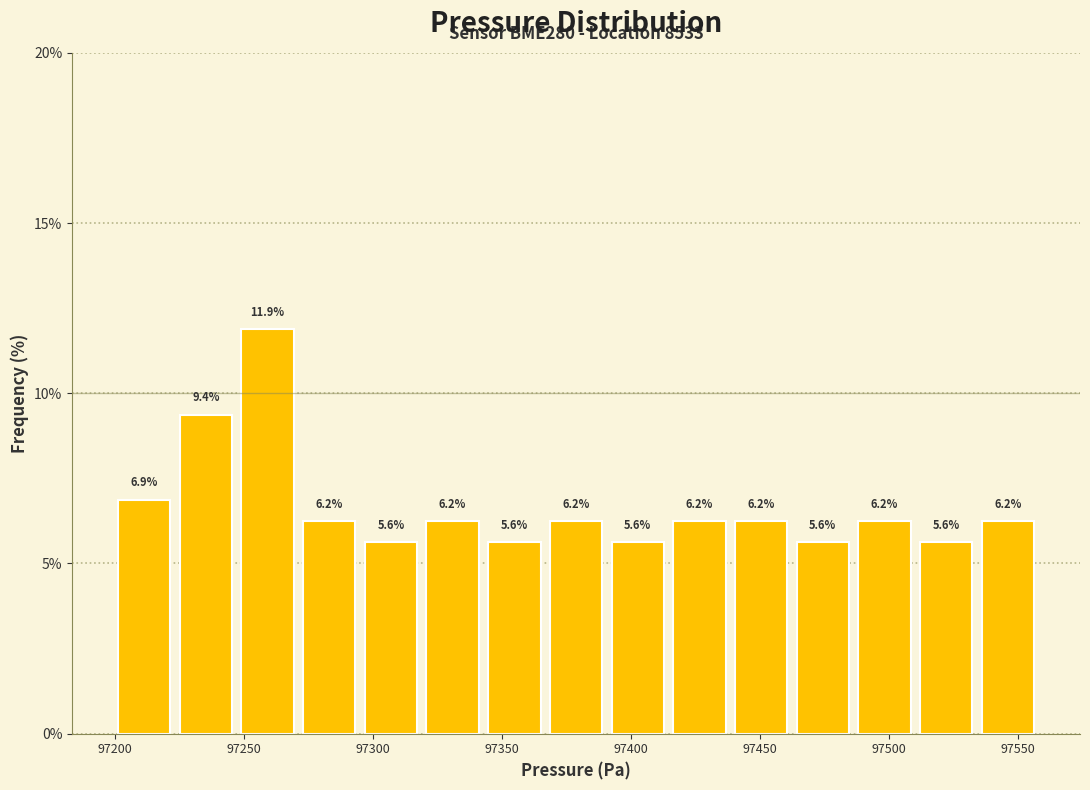

Reading left to right, list every bar in this chart as the range it spans on the x-axis followed by its height. The bar edges are not printed on the chart, so give them approximately, as read against the axis.

97200 to 97225: 6.9
97225 to 97245: 9.4
97245 to 97270: 11.9
97270 to 97295: 6.2
97295 to 97320: 5.6
97320 to 97345: 6.2
97345 to 97365: 5.6
97365 to 97390: 6.2
97390 to 97415: 5.6
97415 to 97440: 6.2
97440 to 97460: 6.2
97460 to 97485: 5.6
97485 to 97510: 6.2
97510 to 97535: 5.6
97535 to 97560: 6.2